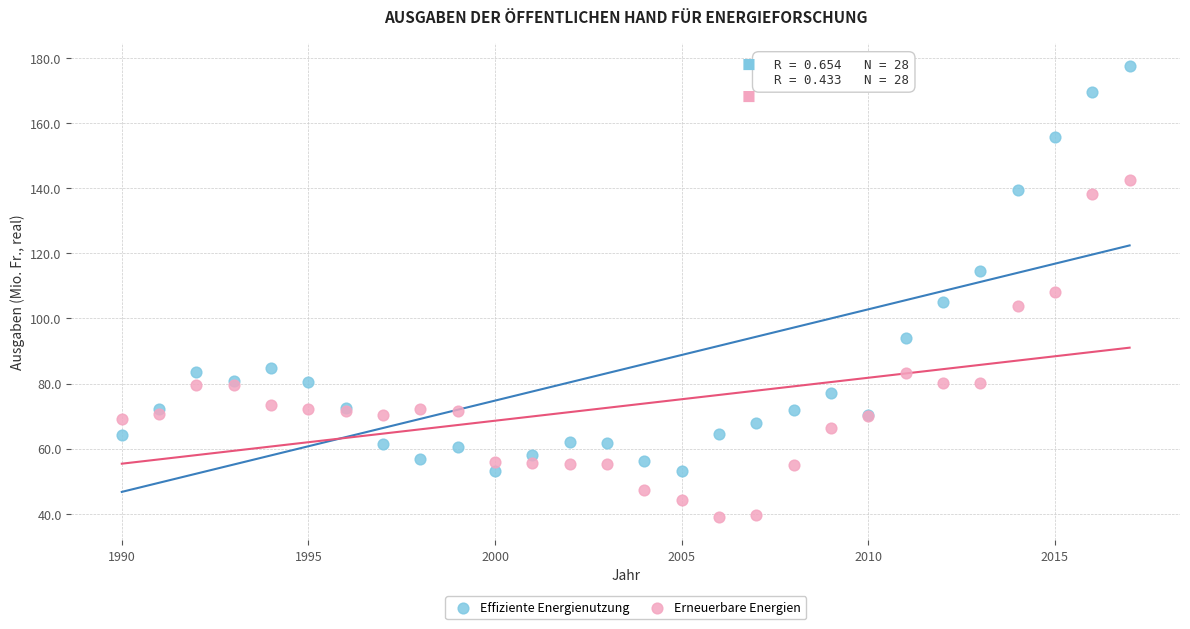

Which series contains the lowest Y value?

Erneuerbare Energien